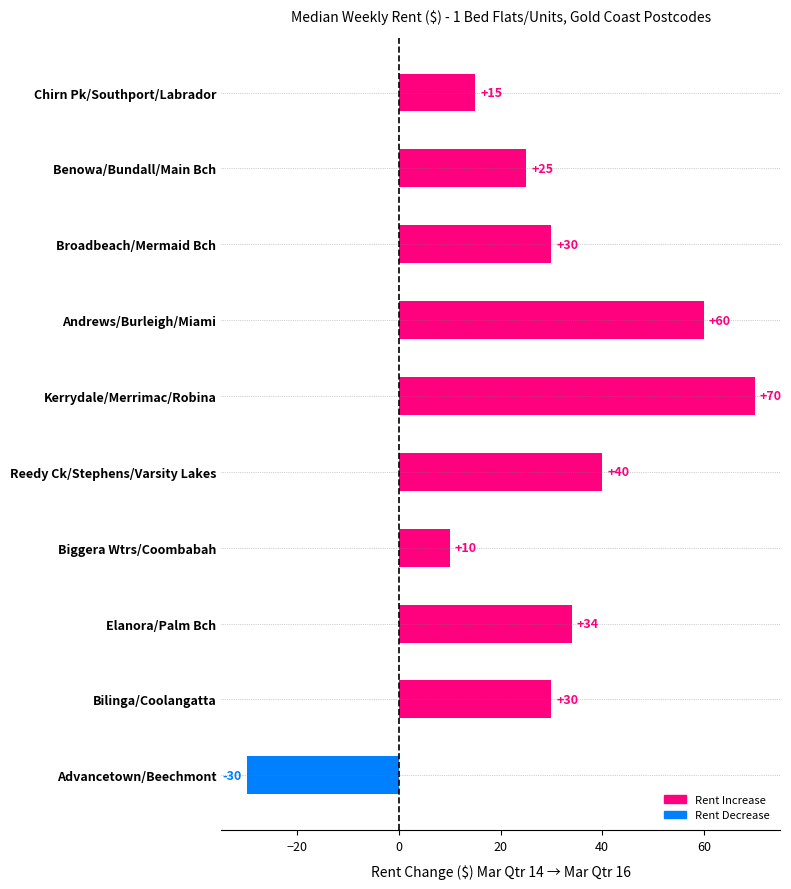

Which category has the highest value across all series?

Kerrydale/Merrimac/Robina